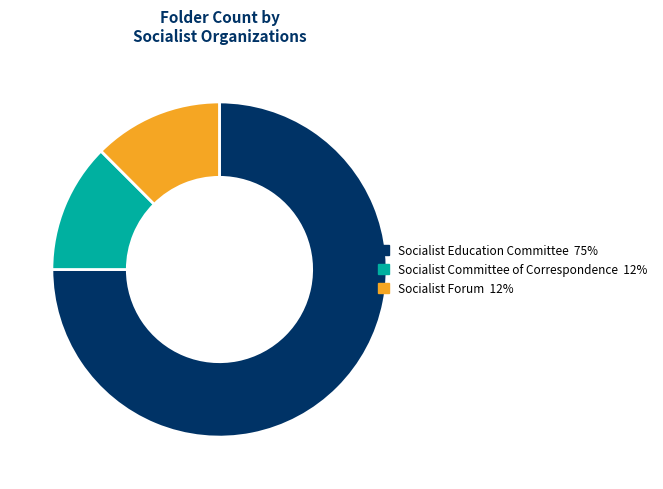

Between Socialist Education Committee and Socialist Committee of Correspondence, which is larger?

Socialist Education Committee